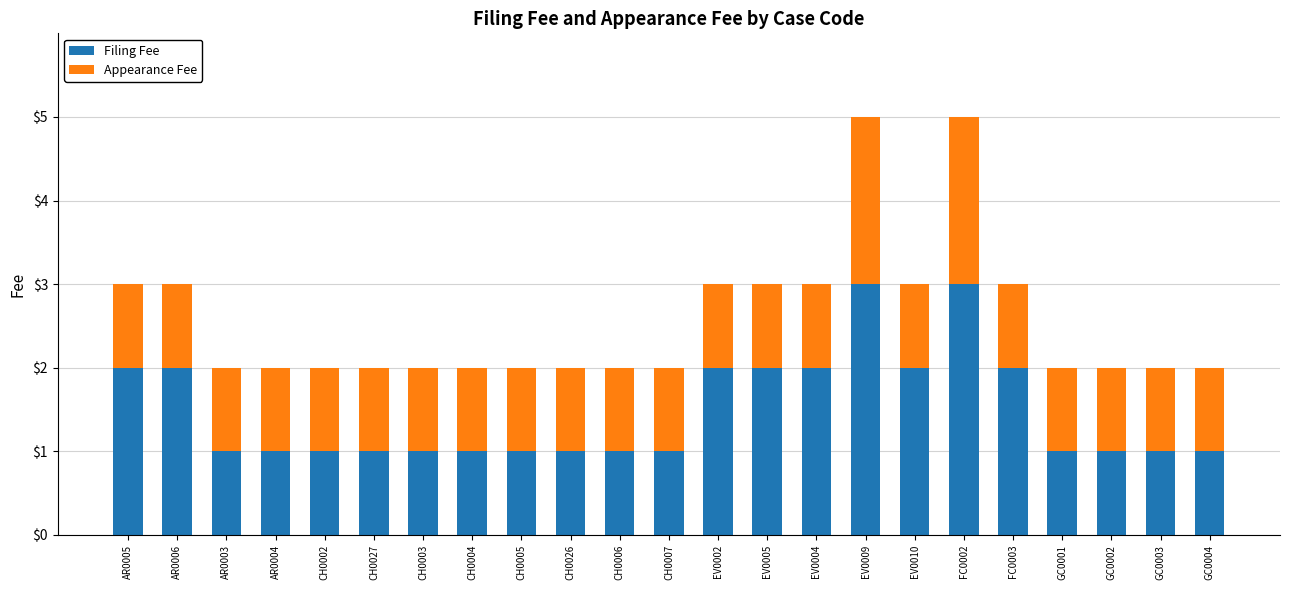

Is it true that Filing Fee equals 3 at AR0006?

False